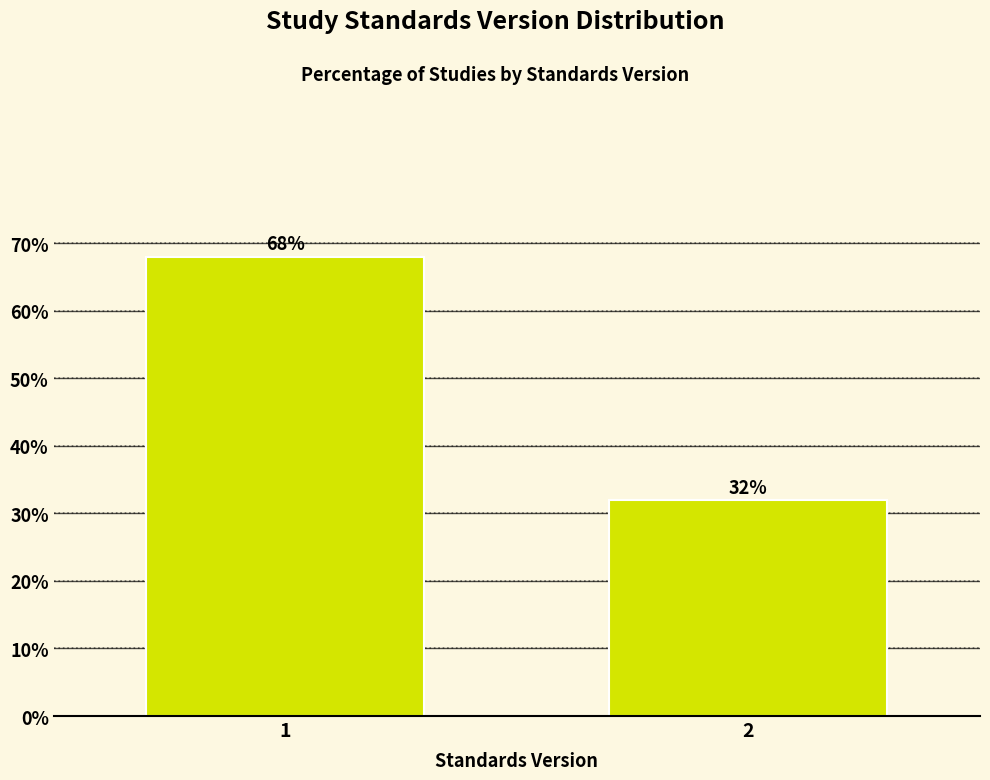

Reading left to right, list all the values displayed in this chart.

1=68	2=32